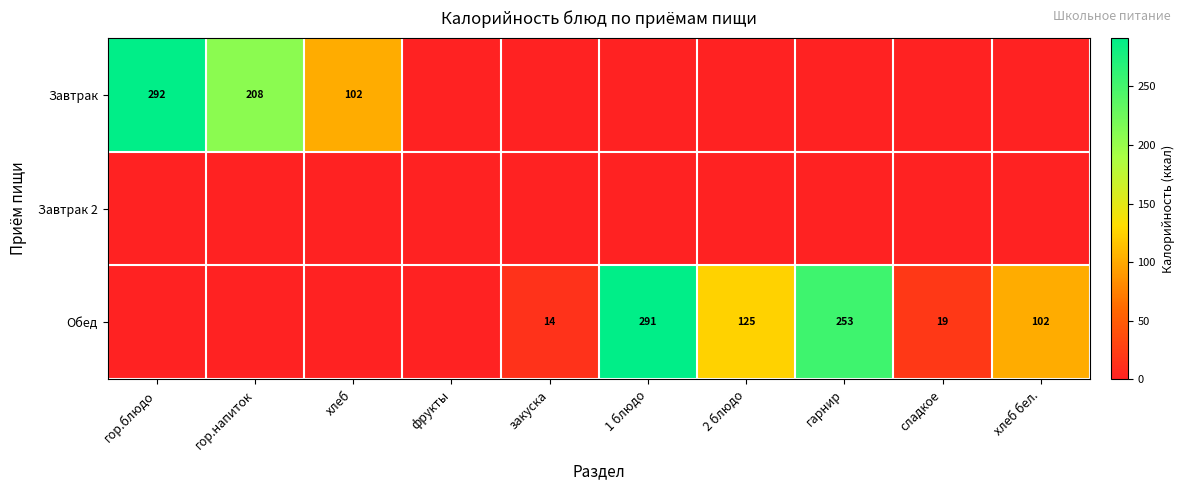

The Обед series shows 19 at закуска. True or false?

False